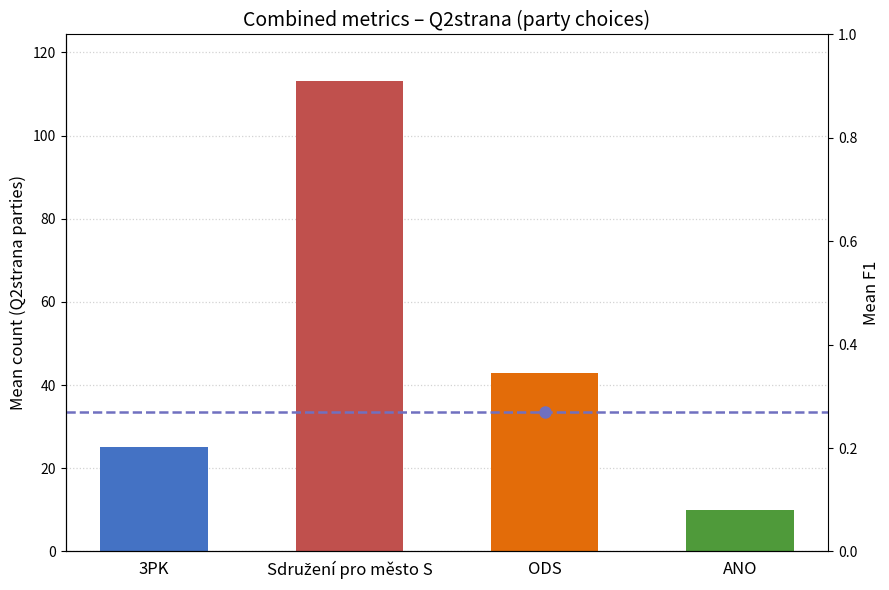

What position from the left is Sdružení pro město S?

2